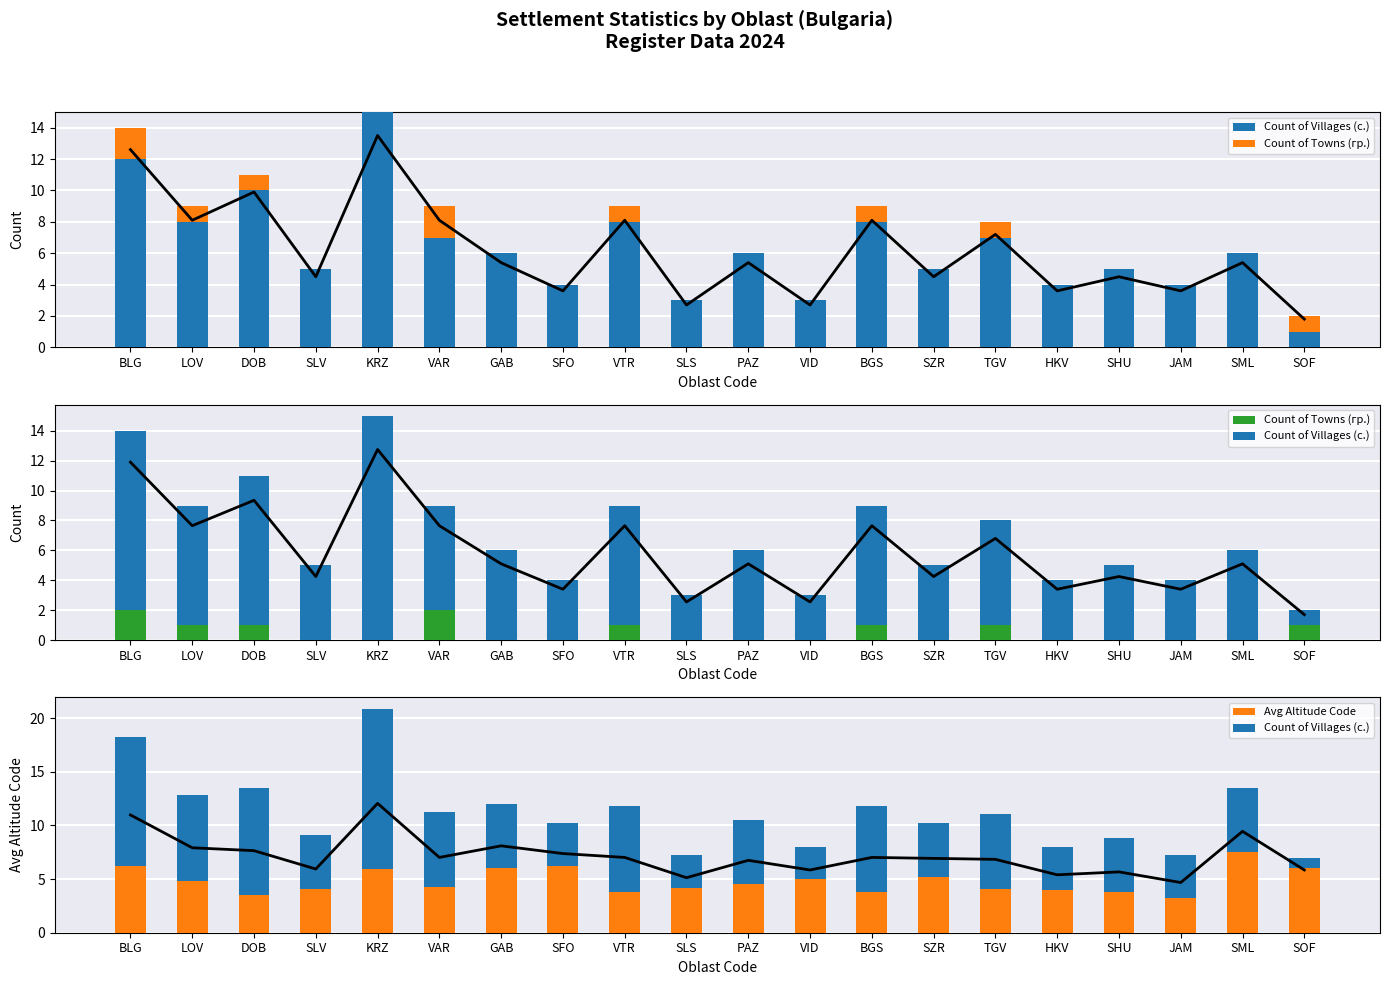

What position from the right is TGV?

6